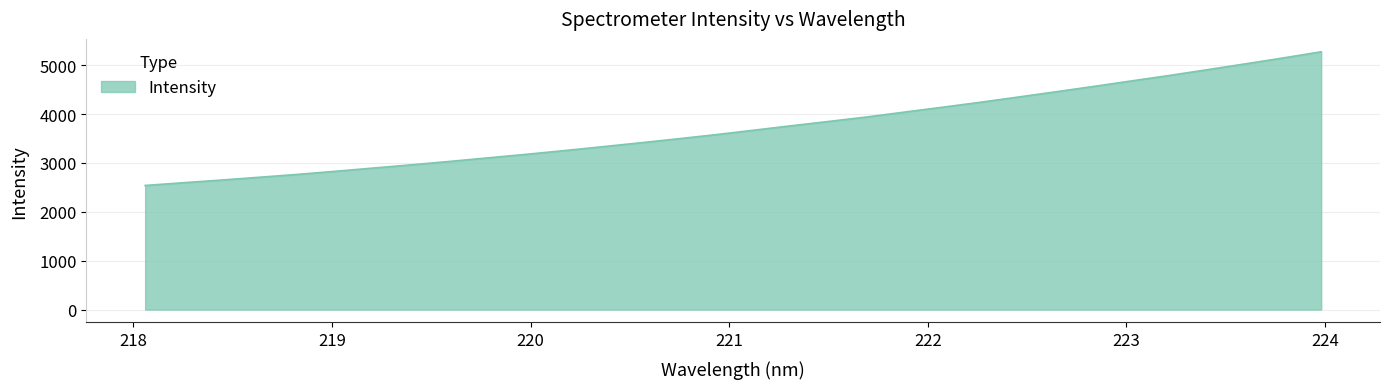

True or false: there are more than 1 points higher than both neighbors.

False